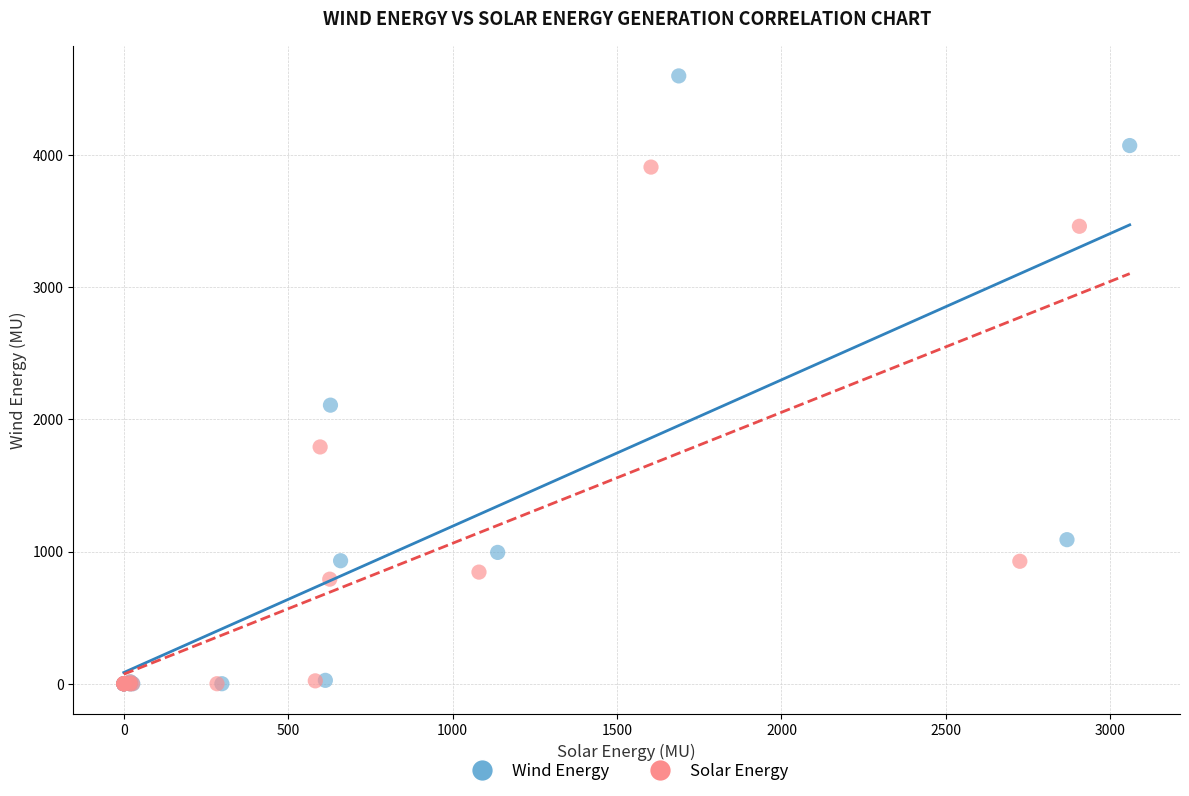

Which series has the widest spread of Y values?

Wind Energy